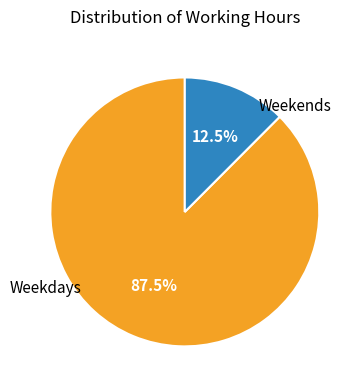

Is there any slice that represents more than half of the pie?

Yes